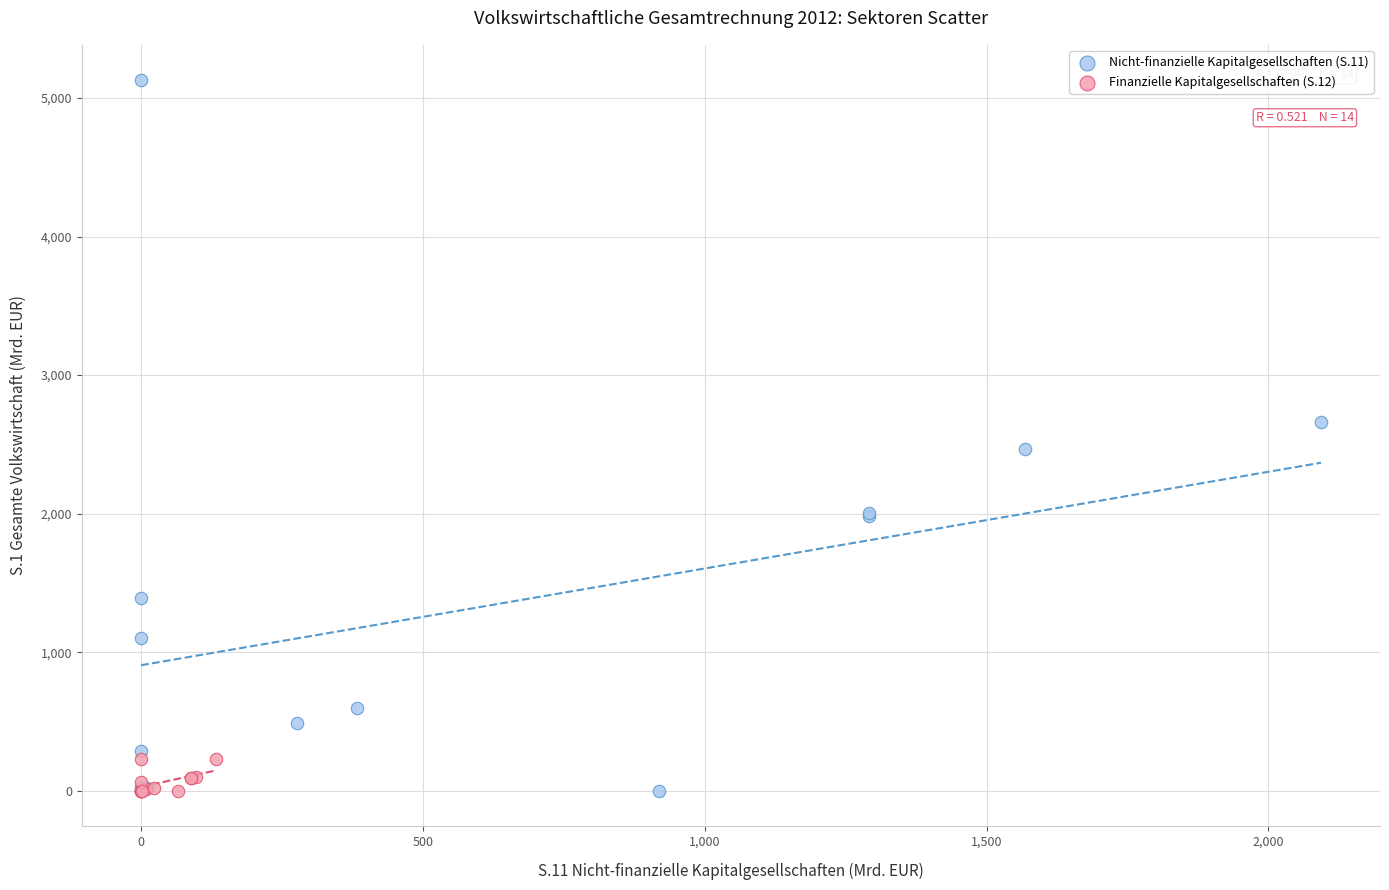

Which series has the largest Y range (max minus min)?

Nicht-finanzielle Kapitalgesellschaften (S.11)